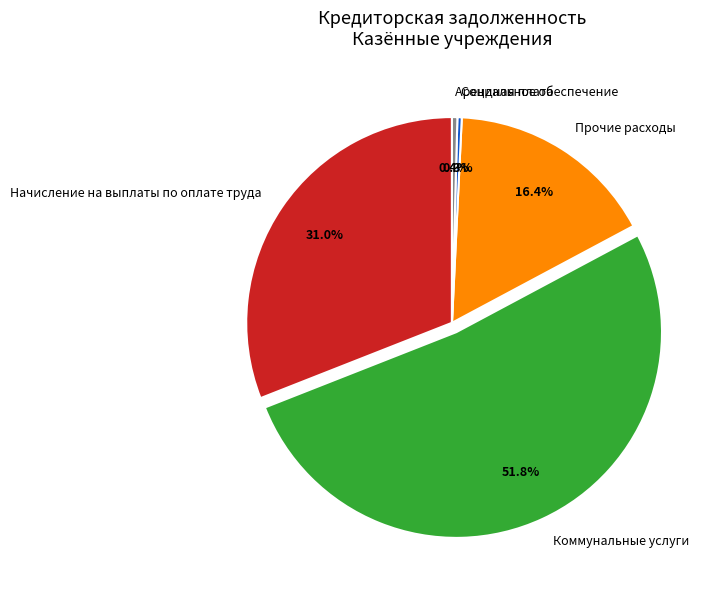

Do Коммунальные услуги and Социальное обеспечение together represent more than half of the pie?

Yes